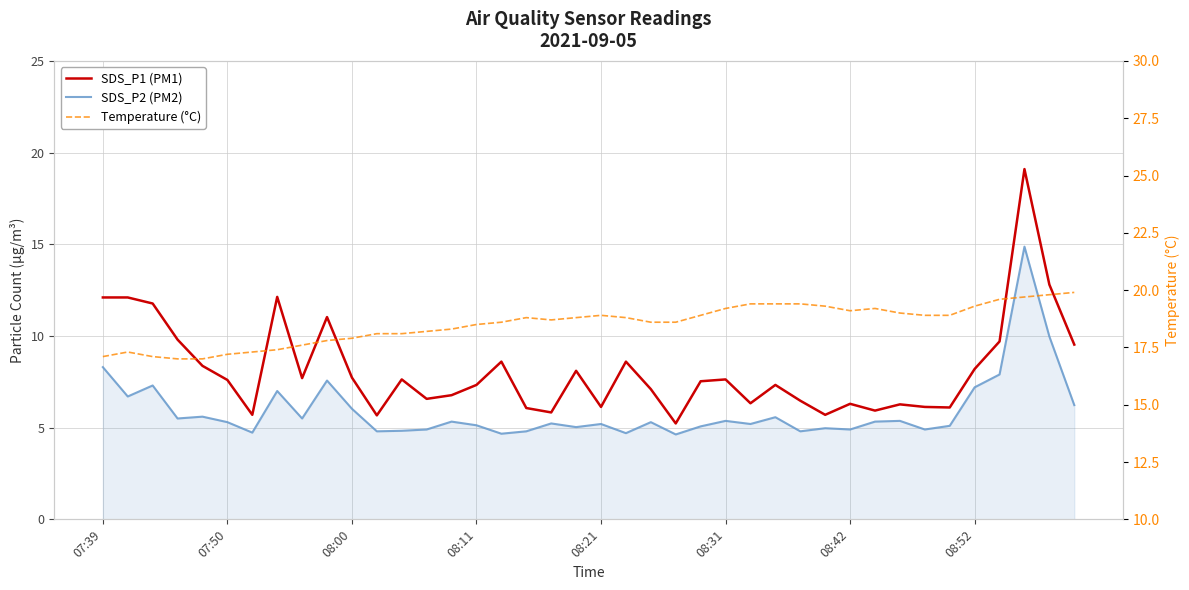

Count the number of categories in the chart.

40